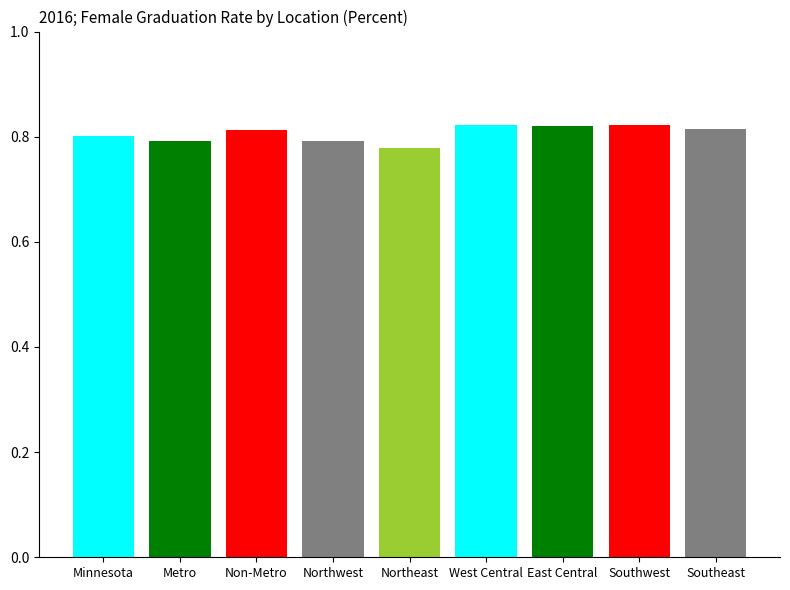

Is it true that the value at Minnesota is 1.4?

False